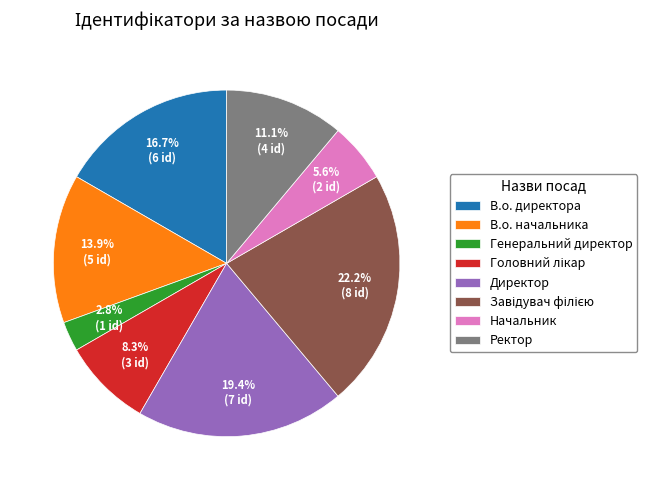

What percentage do Ректор and Начальник together represent?

16.7%